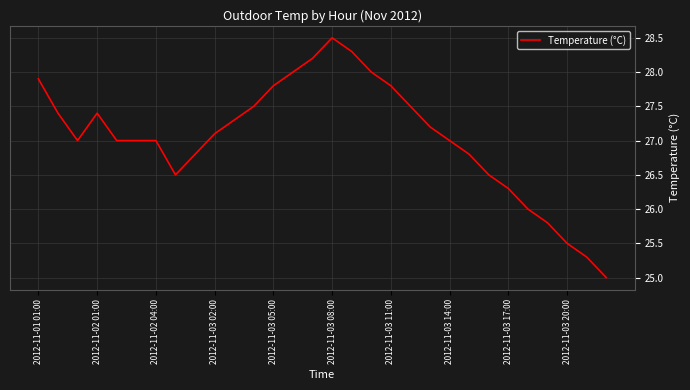

What is the difference between the maximum and minimum values?

3.5